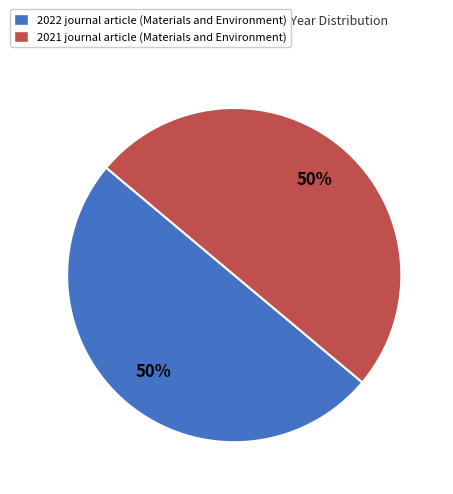

To the nearest percent, what is the average slice percentage?

50%